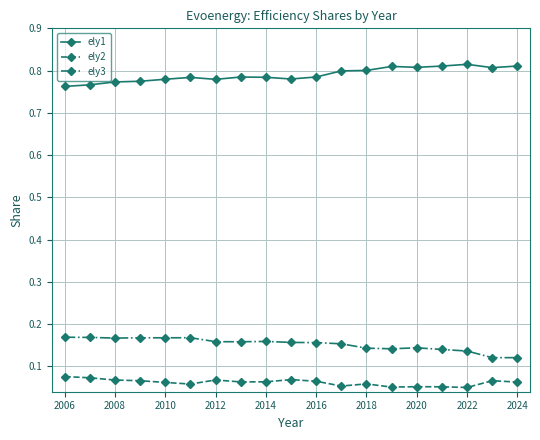

How many ely3 values are between 0 and 1?

19